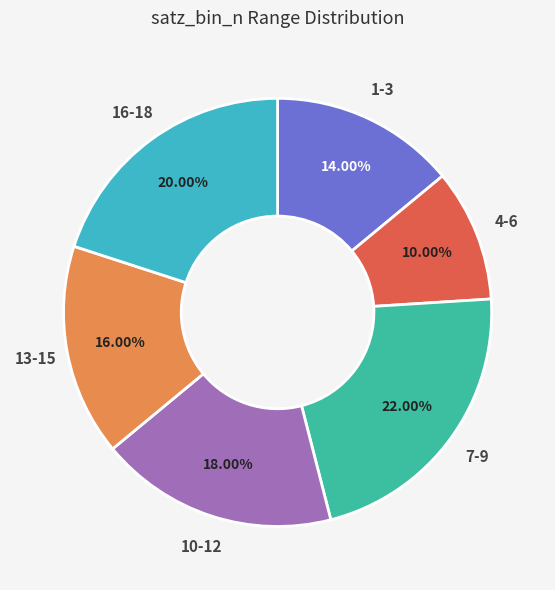

Combined, do 7-9 and 1-3 account for over 50%?

No